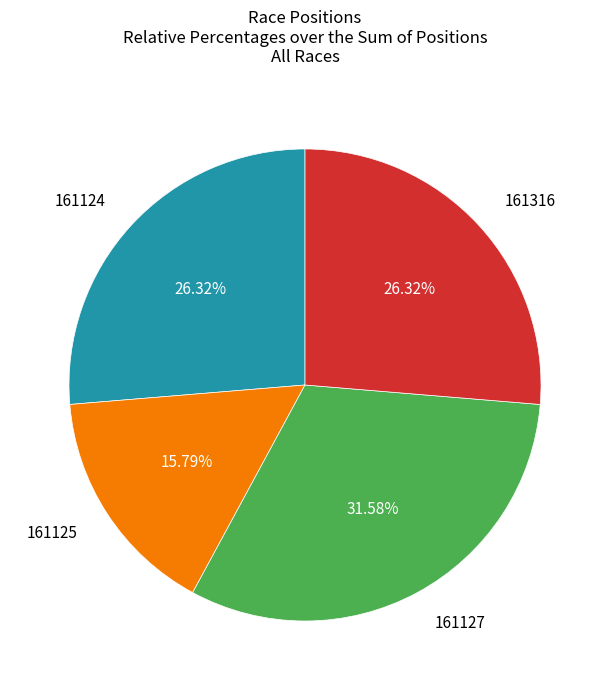

Is there any slice that represents more than half of the pie?

No